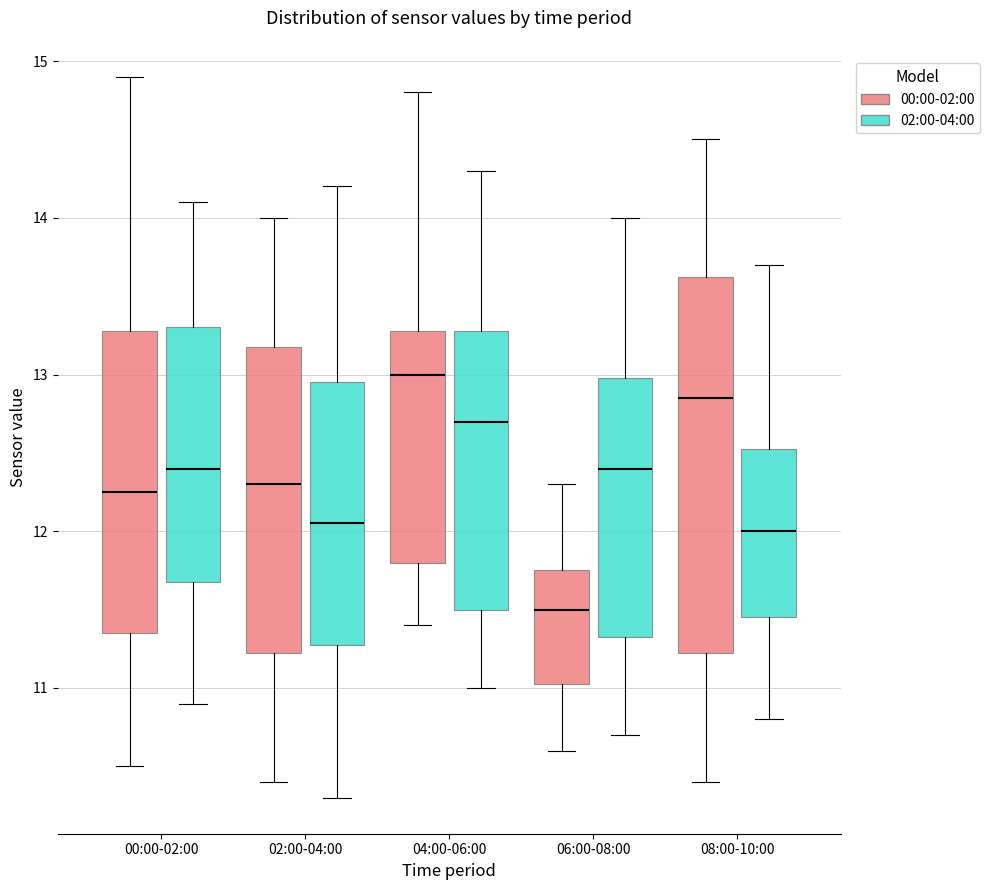

Which box's median line is the lowest?

06:00-08:00 (00:00-02:00)